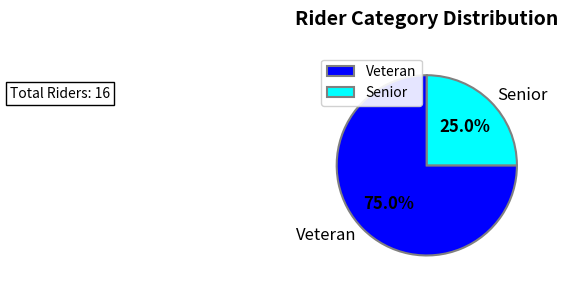

Approximately how many times larger is the value at Senior compared to Veteran?

0.3